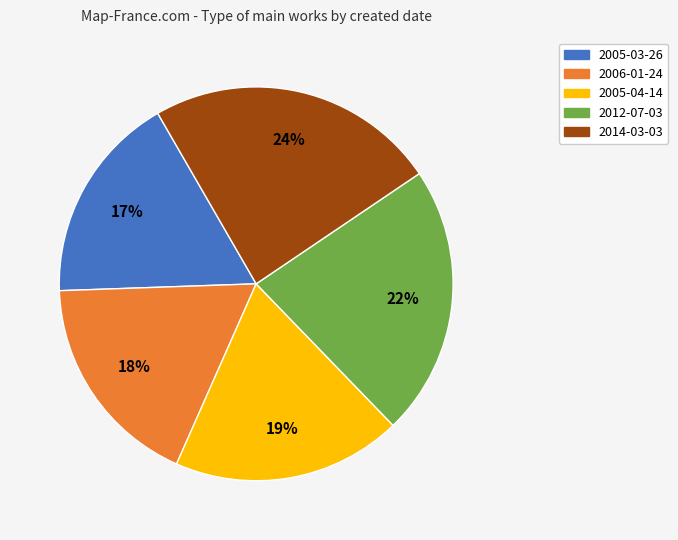

Which slice is the smallest?

2005-03-26